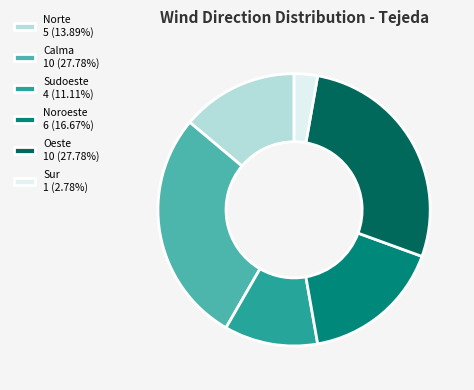

Do Calma 10 (27.78%) and Norte 5 (13.89%) together represent more than half of the pie?

No